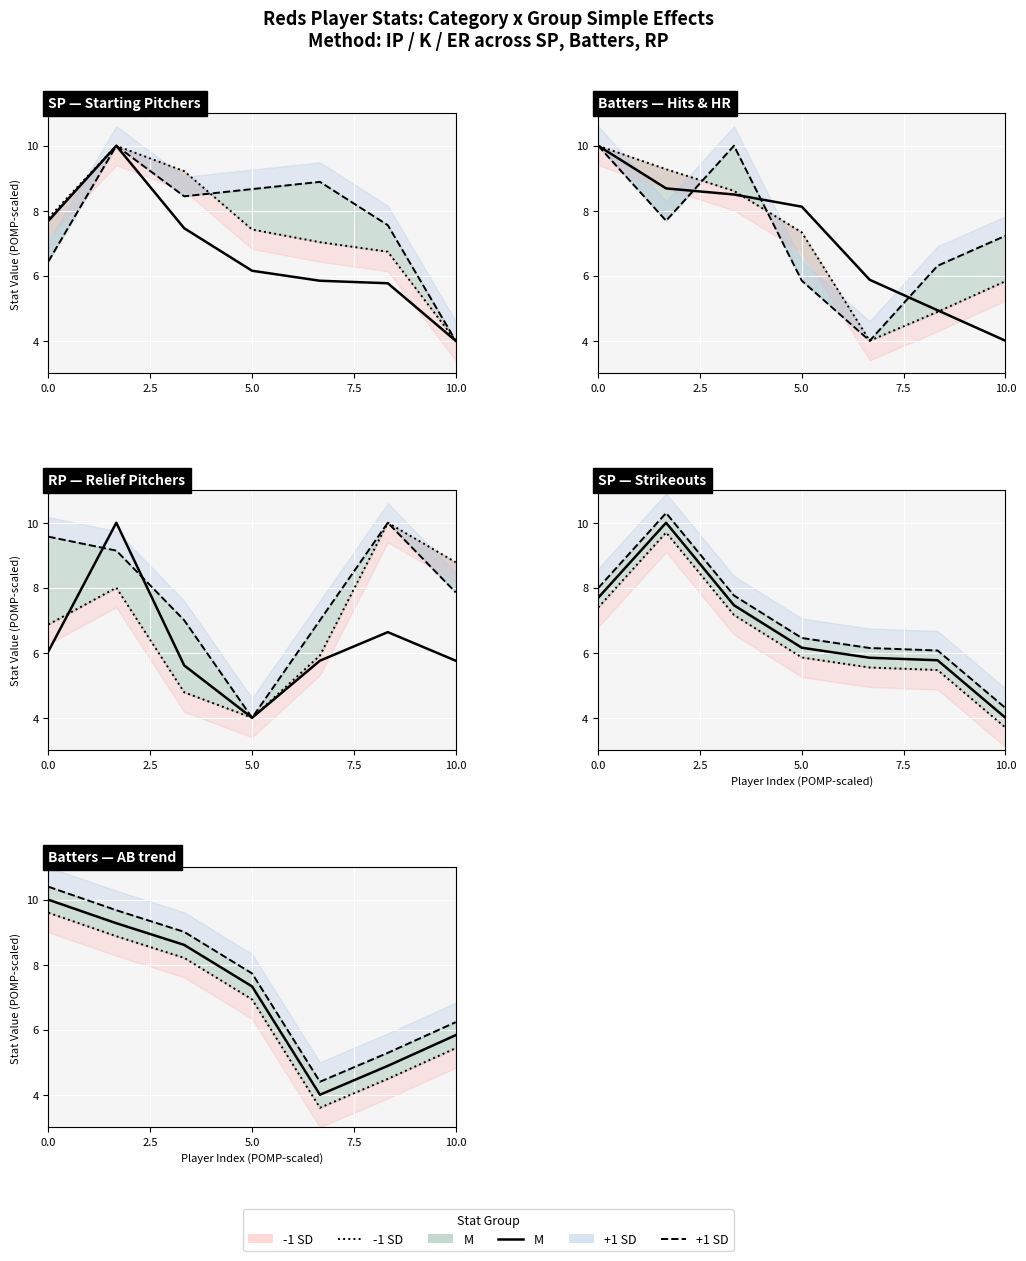

At which category does M line reach its first local valley?

10.0